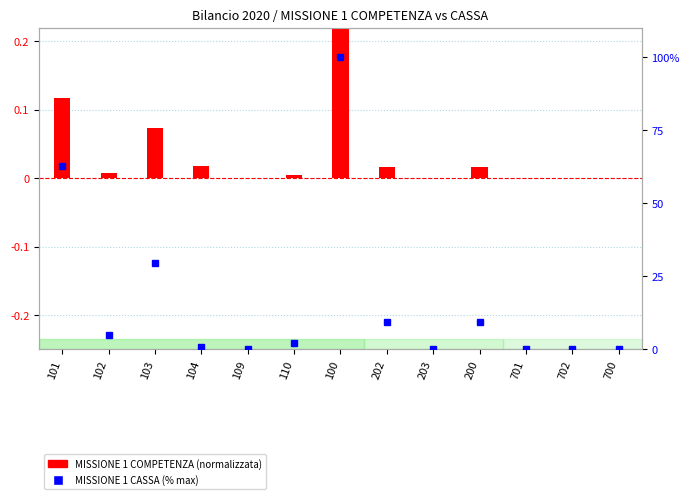

List the series in order of their peak value, lowest first.

MISSIONE 1 COMPETENZA, MISSIONE 1 CASSA